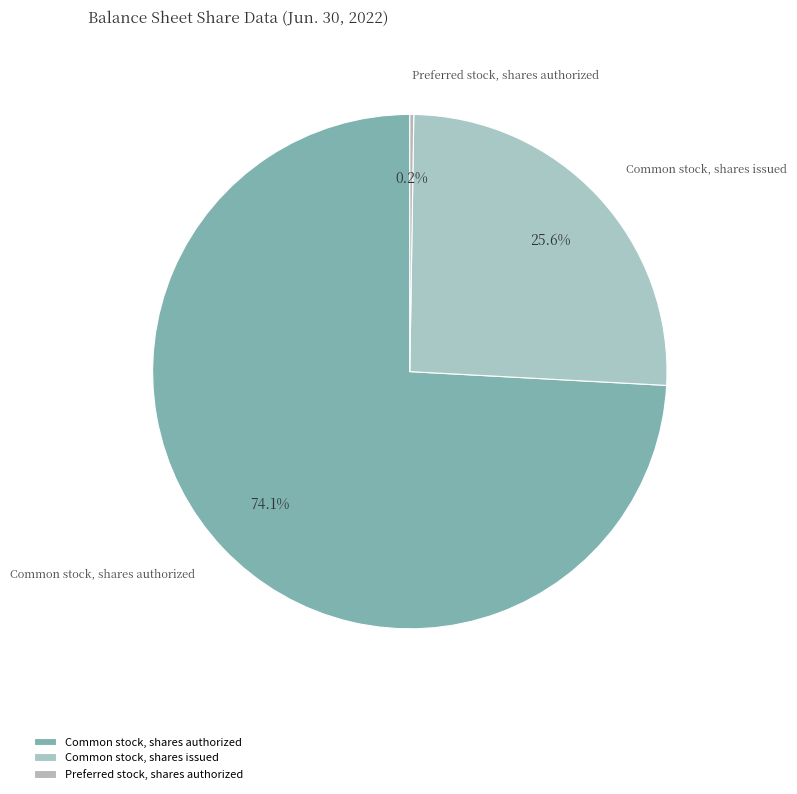

Is the sum of Common stock, shares issued and Common stock, shares authorized greater than half?

Yes